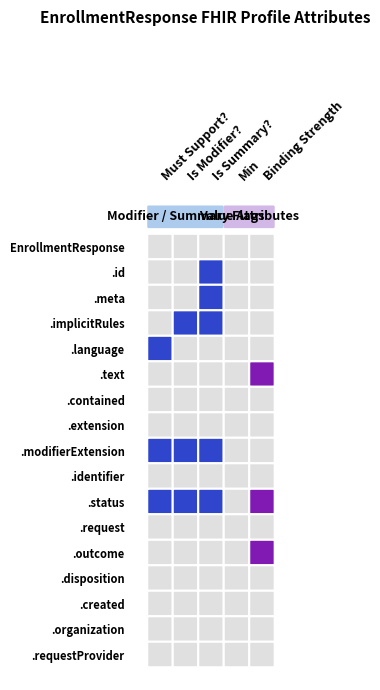

What is the maximum value shown in the chart?

1